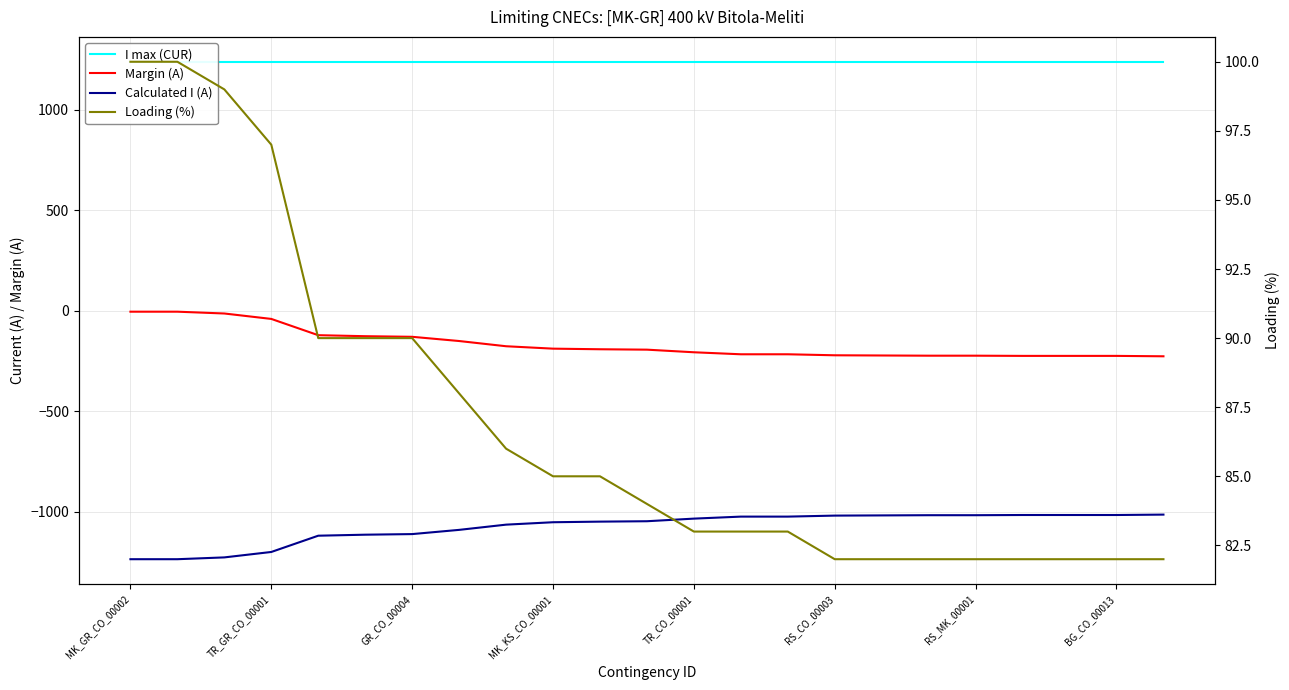

Where does the Calculated I (A) series first go above -1047?

TR_CO_00001